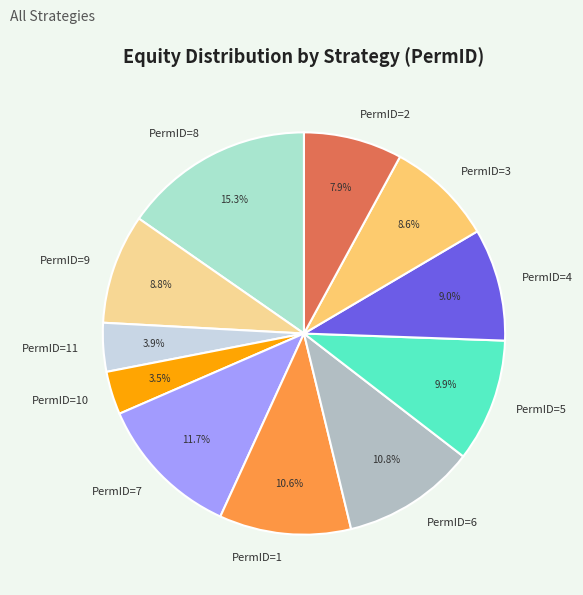

Is there any slice that represents more than half of the pie?

No